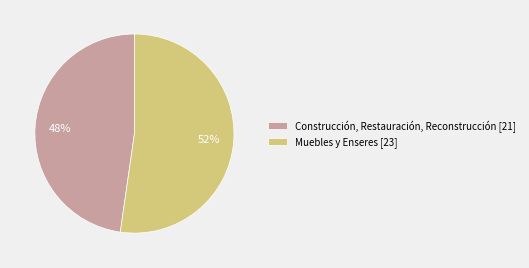

True or false: Muebles y Enseres accounts for 62% of the total.

False